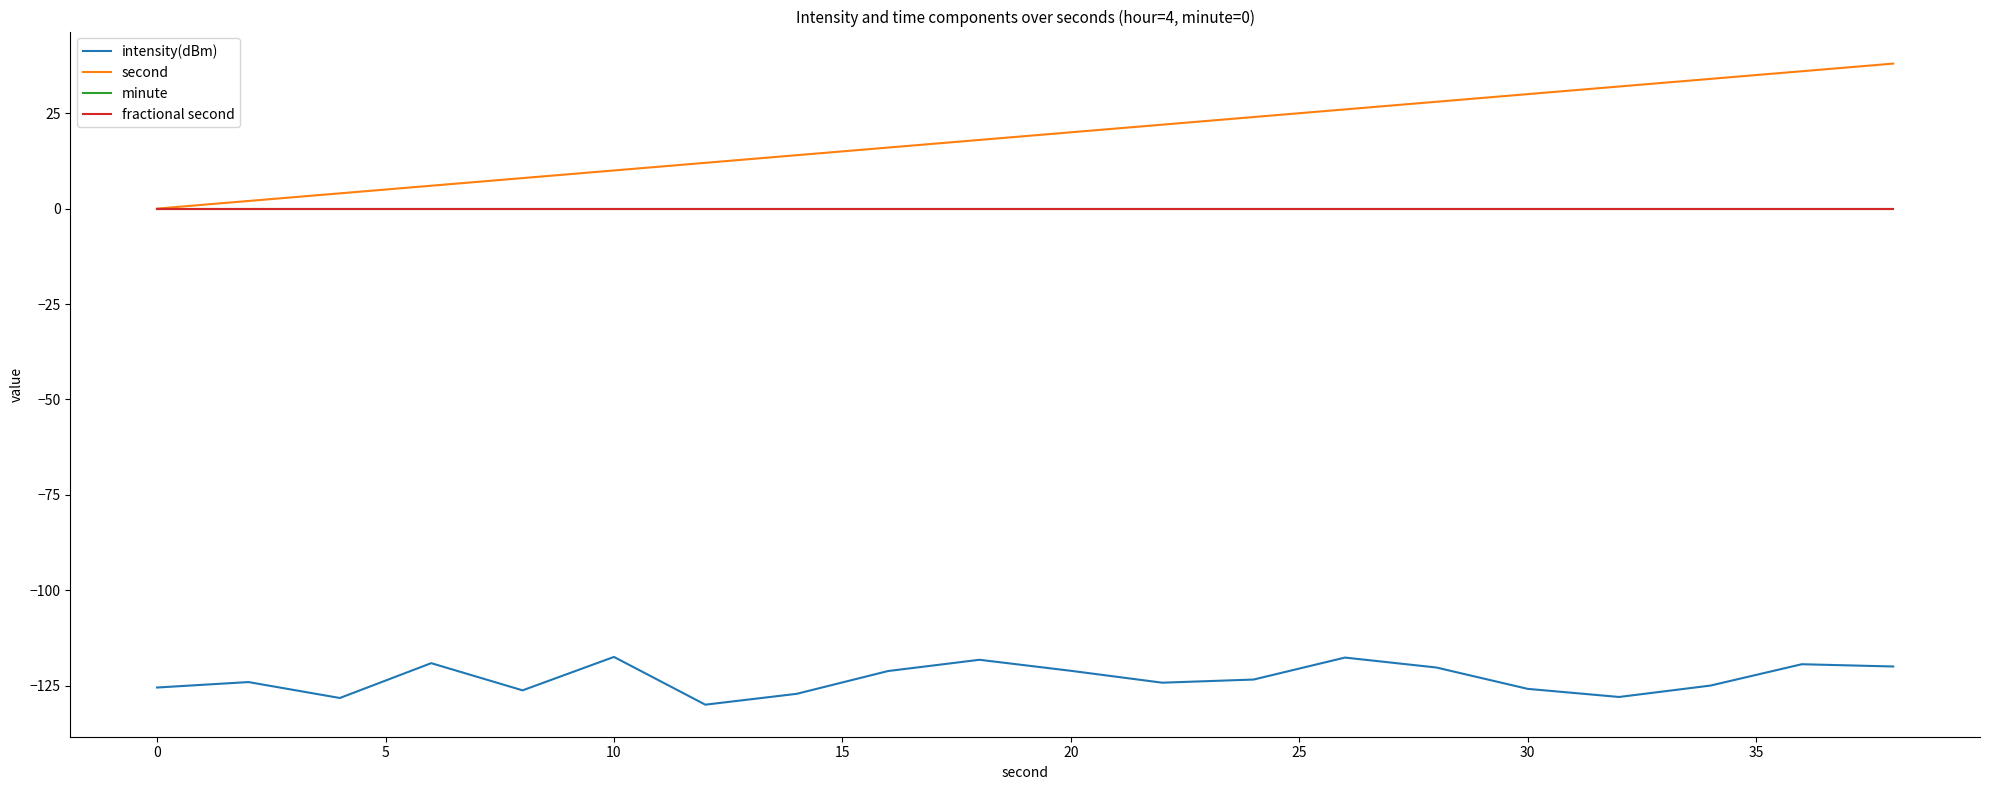

List the series in order of their peak value, lowest first.

intensity(dBm), minute, fractional second, second